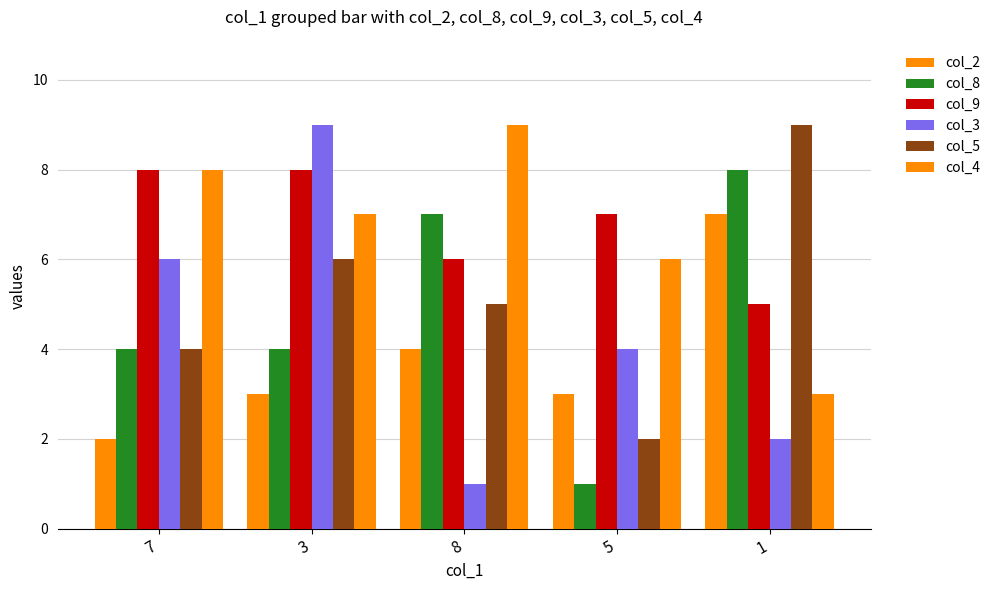

How many bars are there in each group?

6